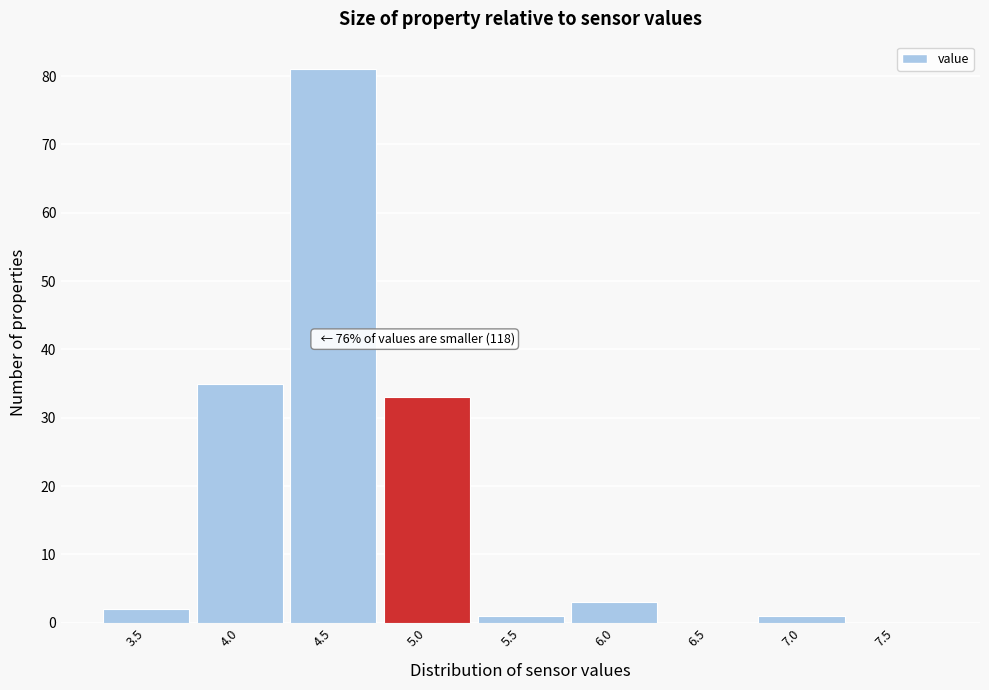

Reading left to right, list all the values displayed in this chart.

3.5=2	4.0=35	4.5=81	5.0=33	5.5=1	6.0=3	6.5=0	7.0=1	7.5=0